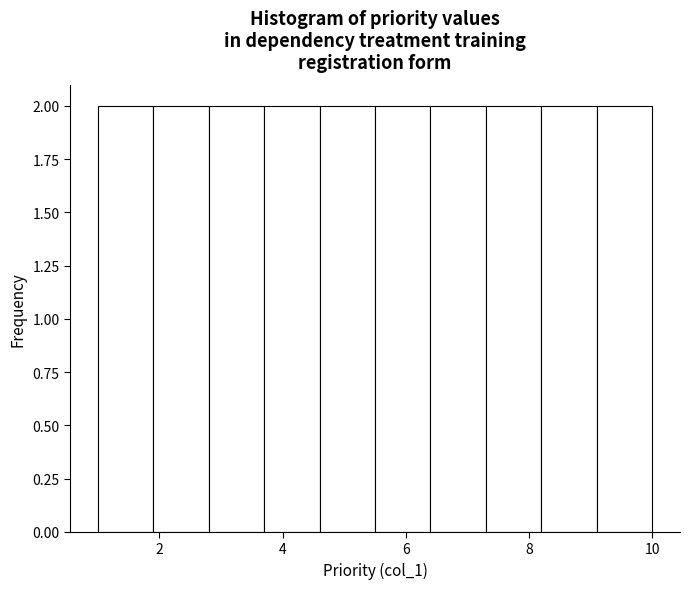

Reading left to right, transcribe this chart: for each bar, give the range it covers on the x-axis and its height. Neither the bar edges nor the heights are printed on the chart, so give them approximately, as read against the axes.

1.0 to 1.9: 2
1.9 to 2.8: 2
2.8 to 3.7: 2
3.7 to 4.6: 2
4.6 to 5.5: 2
5.5 to 6.4: 2
6.4 to 7.3: 2
7.3 to 8.2: 2
8.2 to 9.1: 2
9.1 to 10.0: 2